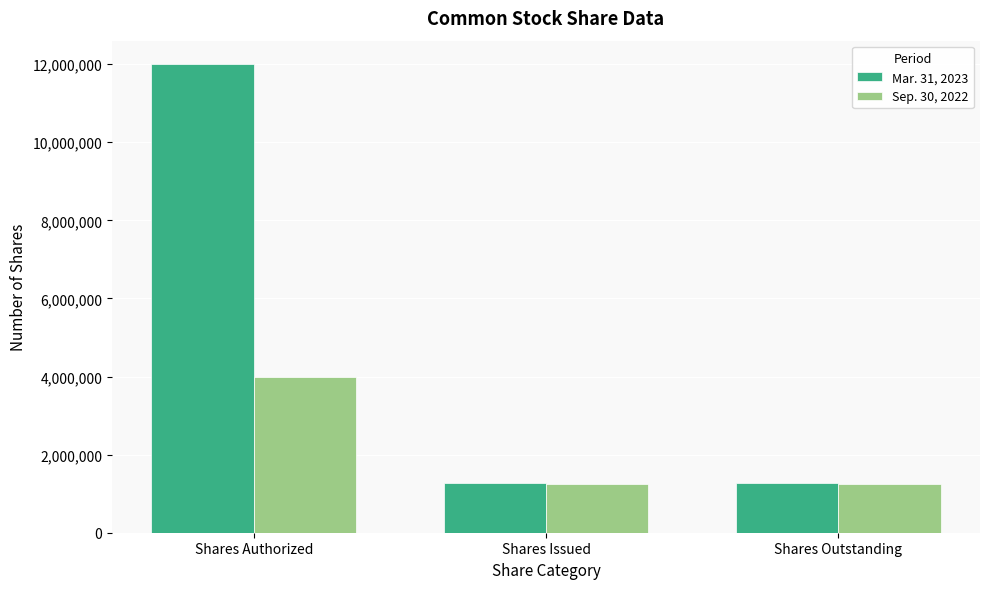

What position from the right is Shares Issued?

2